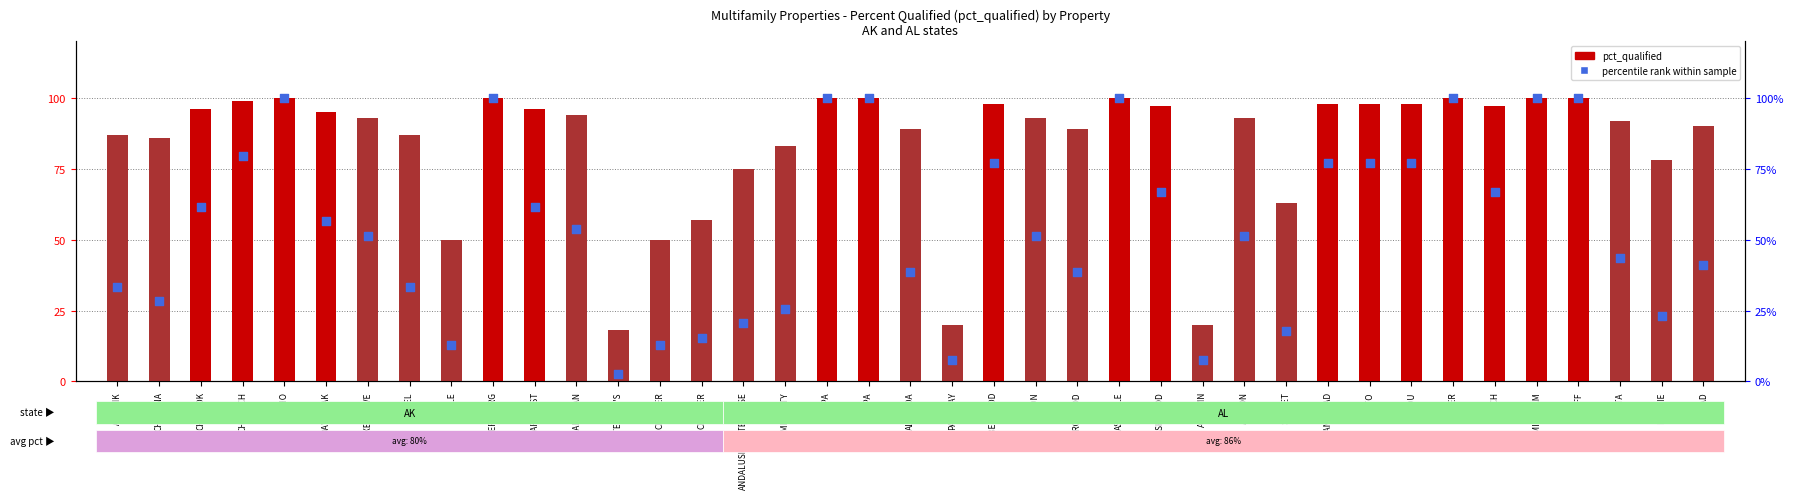

Which series has the largest total across all categories?

pct_qualified